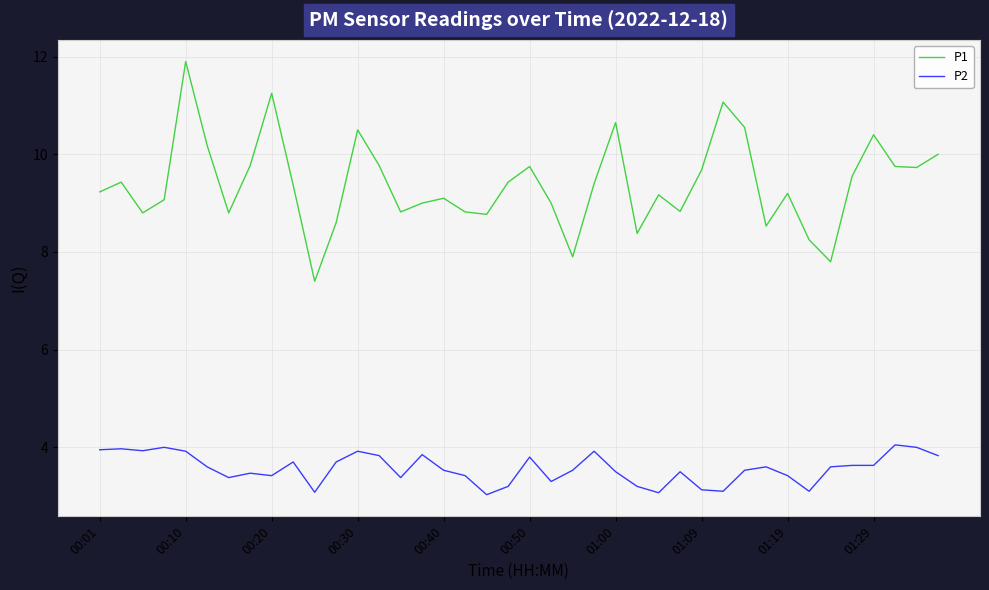

True or false: P1 and P2 intersect in this chart.

False